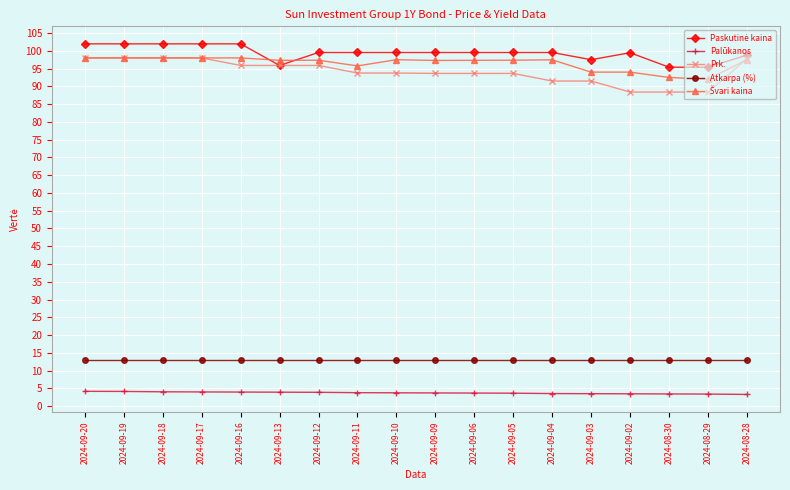

How many series are shown in this chart?

5